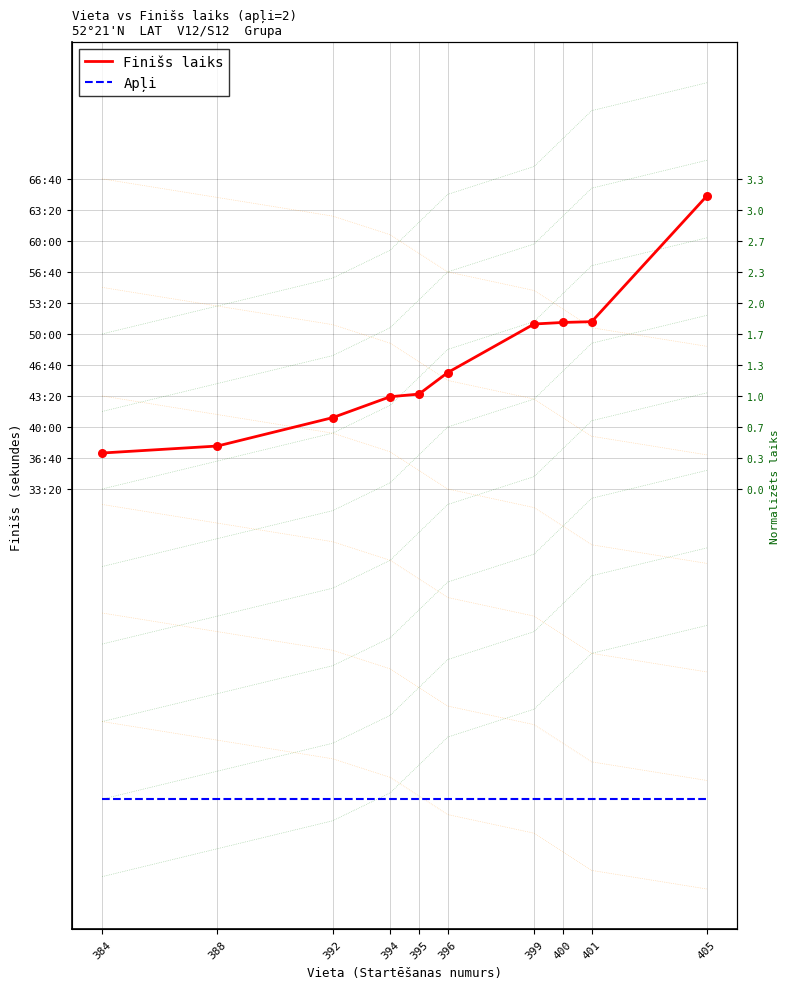

Which series reaches the maximum Y coordinate?

Finišs laiks